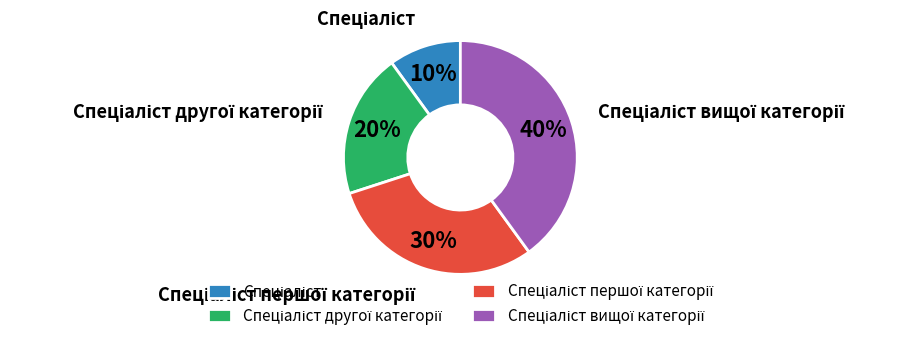

Is there any slice that represents more than half of the pie?

No